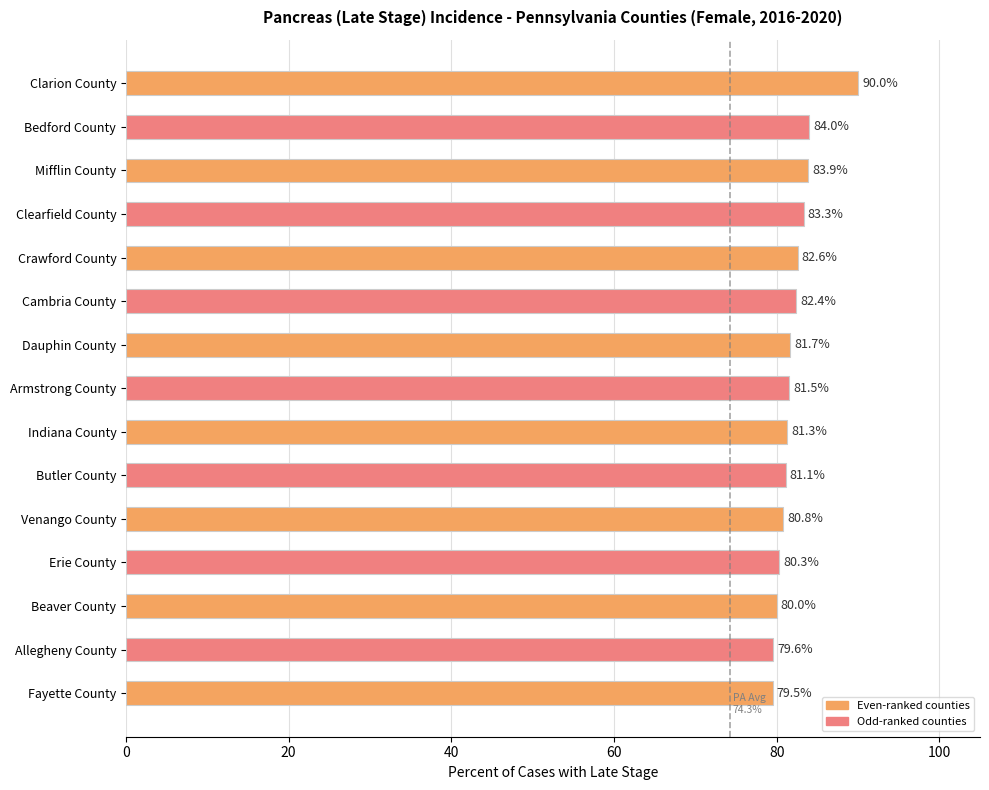

Rank the categories by value from highest to lowest.

Clarion County, Bedford County, Mifflin County, Clearfield County, Crawford County, Cambria County, Dauphin County, Armstrong County, Indiana County, Butler County, Venango County, Erie County, Beaver County, Allegheny County, Fayette County